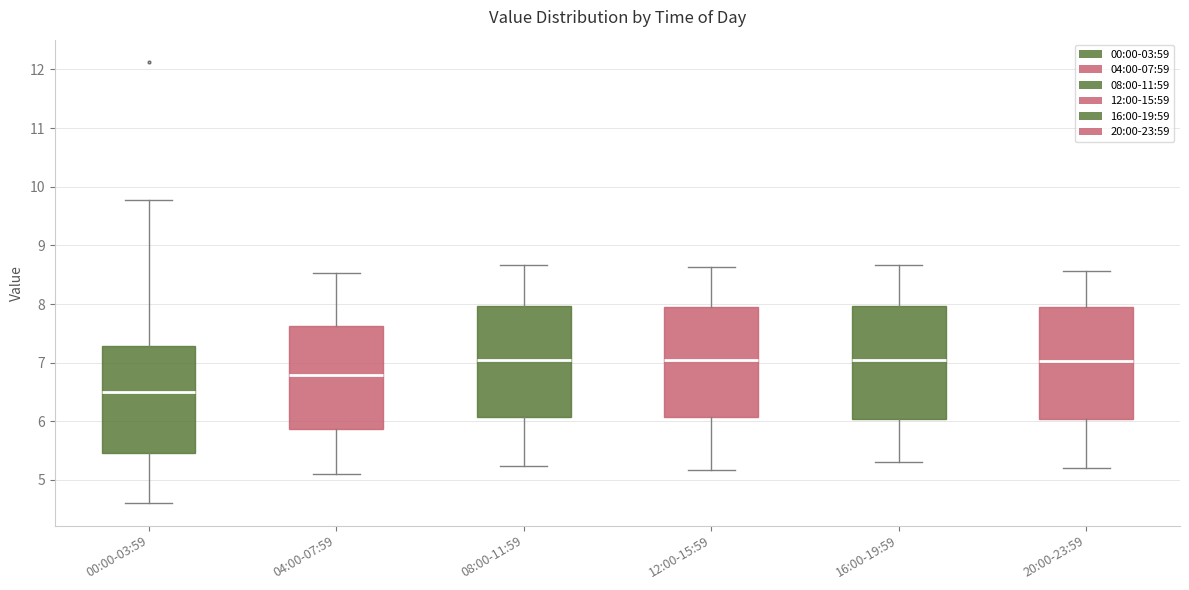

Reading left to right, transcribe this box plot: for each box, give where its median line is, the range the box spans, and where its two whiskers end, as read against the y-axis. The values are not printed on the chart, so give them approximately, as read against the axis.

00:00-03:59: median 6.5, box 5.5 to 7.3, whiskers 4.6 to 9.8
04:00-07:59: median 6.8, box 5.9 to 7.6, whiskers 5.1 to 8.5
08:00-11:59: median 7.1, box 6.1 to 8.0, whiskers 5.2 to 8.7
12:00-15:59: median 7.1, box 6.1 to 8.0, whiskers 5.2 to 8.6
16:00-19:59: median 7.1, box 6.0 to 8.0, whiskers 5.3 to 8.7
20:00-23:59: median 7.0, box 6.0 to 7.9, whiskers 5.2 to 8.6